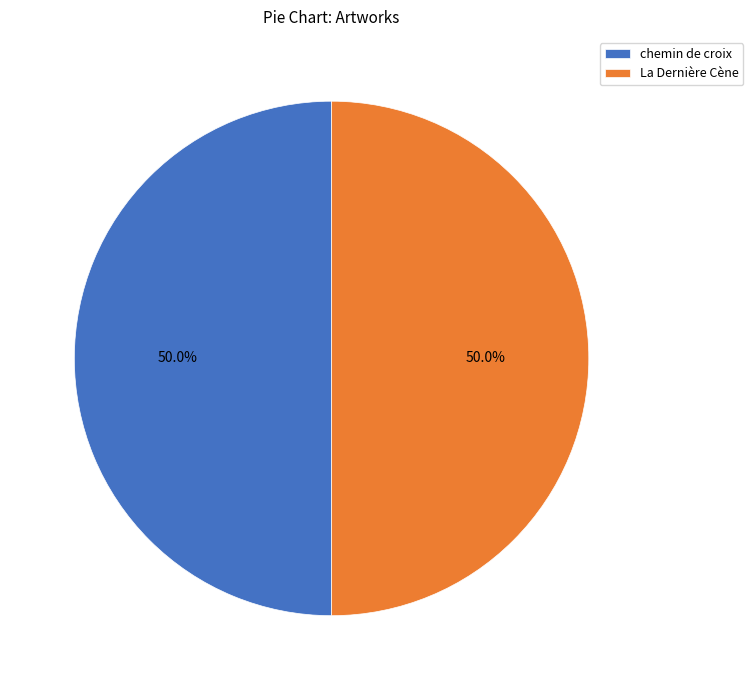

How many segments does this pie chart have?

2